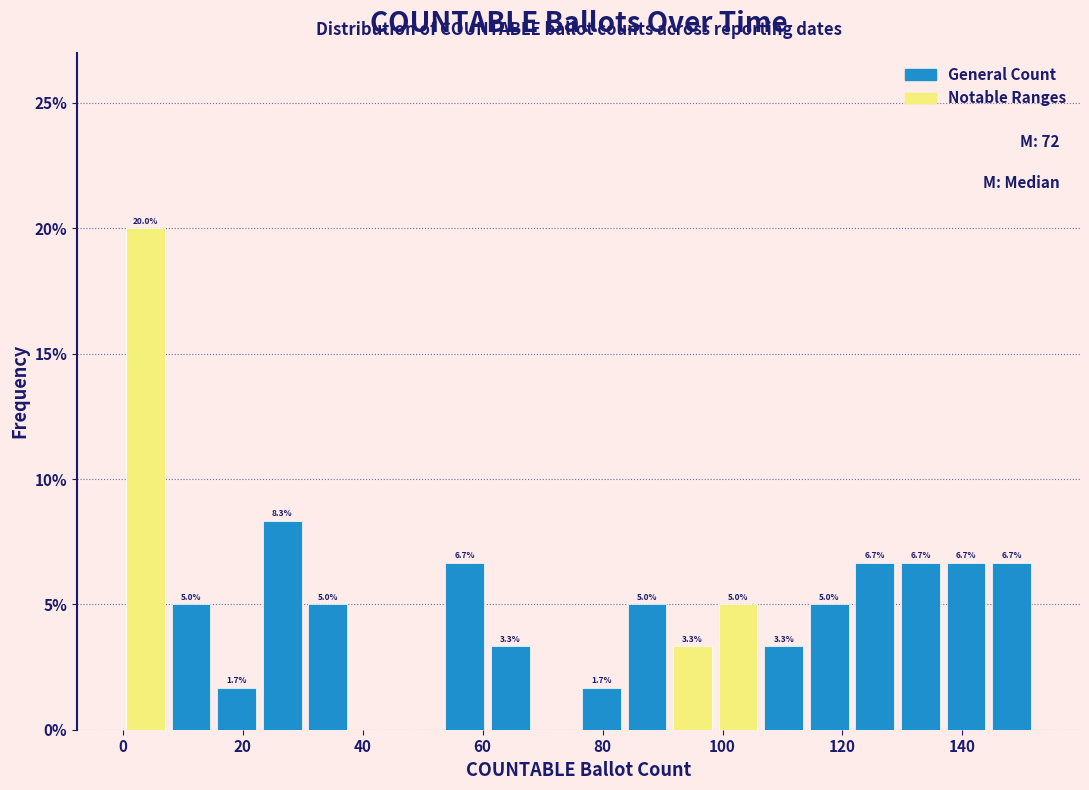

Around what value on the x-axis is the tallest bar? Give the approximate position of its centre, as read against the axis.

4